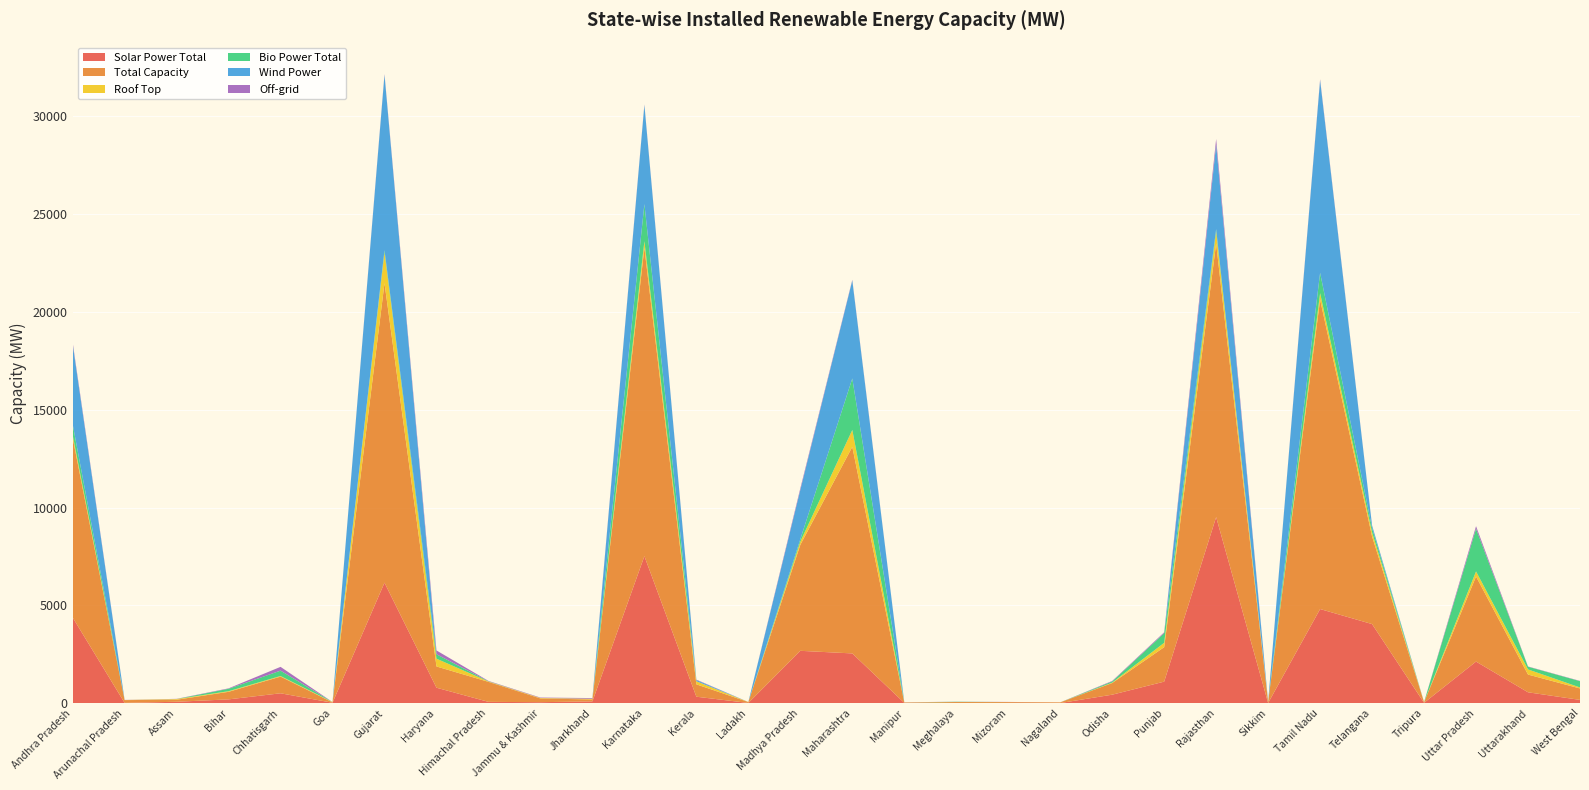

Reading left to right, extract all data points from this chart.

Solar Power Total: Andhra Pradesh=4380.7	Arunachal Pradesh=11.2	Assam=68.6	Bihar=190.5	Chhatisgarh=501.6	Goa=18.5	Gujarat=6157.8	Haryana=787.4	Himachal Pradesh=63.7	Jammu & Kashmir=46.9	Jharkhand=88.1	Karnataka=7513.7	Kerala=326.9	Ladakh=7.8	Madhya Pradesh=2673.6	Maharashtra=2540.6	Manipur=12.2	Meghalaya=4.1	Mizoram=7.9	Nagaland=3.0	Odisha=430.5	Punjab=1097.4	Rajasthan=9512.6	Sikkim=4.6	Tamil Nadu=4810.2	Telangana=4040.7	Tripura=14.9	Uttar Pradesh=2123.6	Uttarakhand=552.8	West Bengal=163.9
Total Capacity: Andhra Pradesh=9190.5	Arunachal Pradesh=142.3	Assam=104.7	Bihar=386.9	Chhatisgarh=852.6	Goa=18.9	Gujarat=15319.2	Haryana=1086.9	Himachal Pradesh=1023.2	Jammu & Kashmir=191.6	Jharkhand=96.4	Karnataka=15763.3	Kerala=632.9	Ladakh=47.4	Madhya Pradesh=5421.2	Maharashtra=10566.2	Manipur=17.6	Meghalaya=50.4	Mizoram=44.4	Nagaland=33.7	Odisha=596.3	Punjab=1763.4	Rajasthan=13988.3	Sikkim=56.8	Tamil Nadu=15819.9	Telangana=4479.4	Tripura=30.9	Uttar Pradesh=4352.3	Uttarakhand=906.6	West Bengal=584.9
Roof Top: Andhra Pradesh=146.4	Arunachal Pradesh=4.3	Assam=33.5	Bihar=30.6	Chhatisgarh=31.7	Goa=17.4	Gujarat=1572.5	Haryana=397.4	Himachal Pradesh=19.3	Jammu & Kashmir=22.0	Jharkhand=34.5	Karnataka=338.4	Kerala=156.3	Ladakh=1.8	Madhya Pradesh=160.1	Maharashtra=860.6	Manipur=6.4	Meghalaya=0.2	Mizoram=1.4	Nagaland=1.0	Odisha=21.7	Punjab=222.5	Rajasthan=612.0	Sikkim=2.8	Tamil Nadu=333.6	Telangana=209.7	Tripura=4.4	Uttar Pradesh=258.8	Uttarakhand=262.7	West Bengal=51.0
Bio Power Total: Andhra Pradesh=551.0	Arunachal Pradesh=0.0	Assam=2.0	Bihar=125.7	Chhatisgarh=275.0	Goa=0.3	Gujarat=107.4	Haryana=226.0	Himachal Pradesh=10.2	Jammu & Kashmir=0.0	Jharkhand=4.3	Karnataka=1902.2	Kerala=2.5	Ladakh=0.0	Madhya Pradesh=128.0	Maharashtra=2632.2	Manipur=0.0	Meghalaya=13.8	Mizoram=0.0	Nagaland=0.0	Odisha=59.2	Punjab=491.6	Rajasthan=125.1	Sikkim=0.0	Tamil Nadu=1039.9	Telangana=219.7	Tripura=0.0	Uttar Pradesh=2179.7	Uttarakhand=139.4	West Bengal=322.4
Wind Power: Andhra Pradesh=4096.6	Arunachal Pradesh=0.0	Assam=0.0	Bihar=0.0	Chhatisgarh=0.0	Goa=0.0	Gujarat=8969.1	Haryana=0.0	Himachal Pradesh=0.0	Jammu & Kashmir=0.0	Jharkhand=0.0	Karnataka=5066.7	Kerala=62.5	Ladakh=0.0	Madhya Pradesh=2519.9	Maharashtra=5012.8	Manipur=0.0	Meghalaya=0.0	Mizoram=0.0	Nagaland=0.0	Odisha=0.0	Punjab=0.0	Rajasthan=4326.8	Sikkim=0.0	Tamil Nadu=9846.7	Telangana=128.1	Tripura=0.0	Uttar Pradesh=0.0	Uttarakhand=0.0	West Bengal=0.0
Off-grid: Andhra Pradesh=88.3	Arunachal Pradesh=5.6	Assam=9.4	Bihar=21.1	Chhatisgarh=192.8	Goa=0.1	Gujarat=41.0	Haryana=194.2	Himachal Pradesh=18.6	Jammu & Kashmir=22.4	Jharkhand=34.5	Karnataka=30.3	Kerala=20.6	Ladakh=0.0	Madhya Pradesh=81.6	Maharashtra=33.8	Manipur=5.8	Meghalaya=3.9	Mizoram=6.3	Nagaland=2.0	Odisha=25.3	Punjab=46.4	Rajasthan=282.8	Sikkim=1.9	Tamil Nadu=52.5	Telangana=8.6	Tripura=5.5	Uttar Pradesh=133.3	Uttarakhand=12.3	West Bengal=12.9